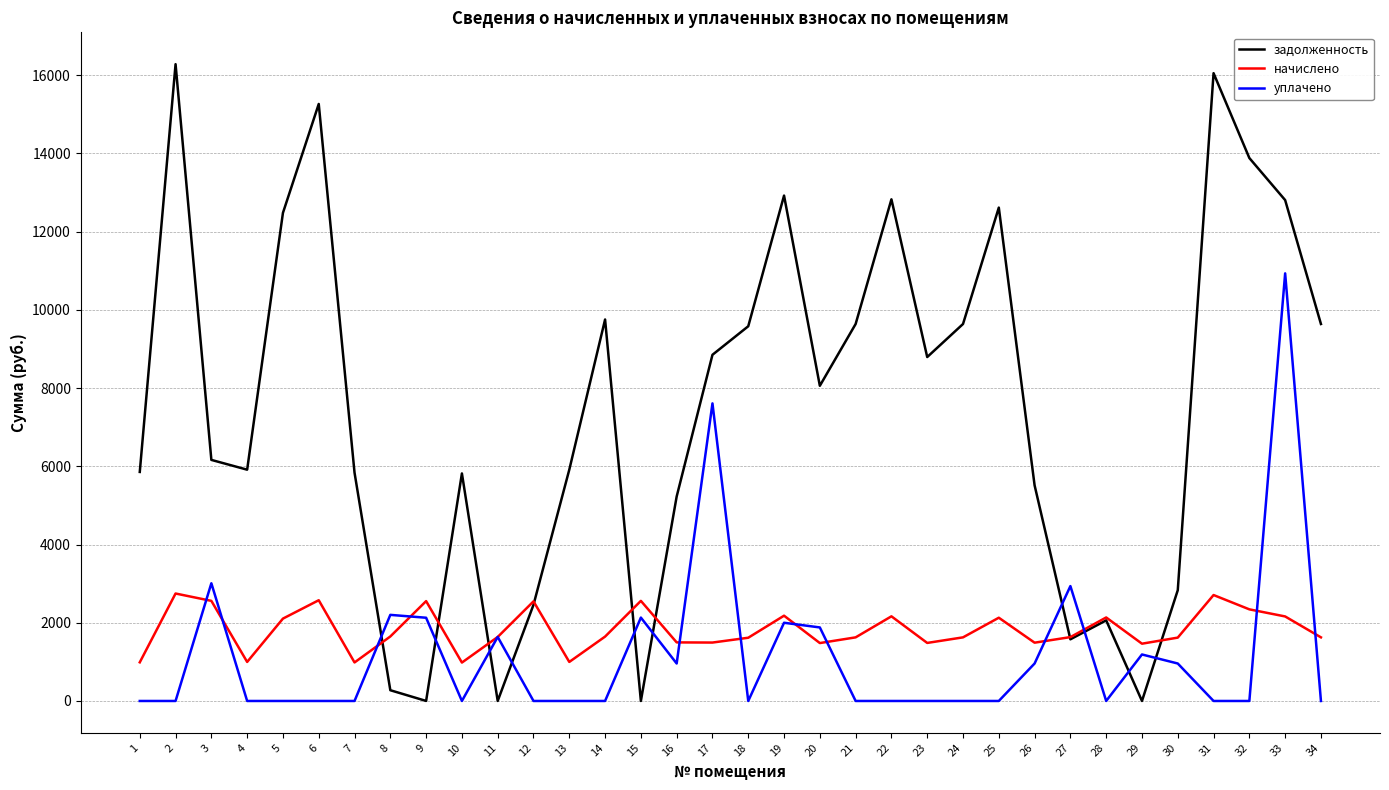

Rank the series by their maximum value, from lowest to highest.

начислено, уплачено, задолженность